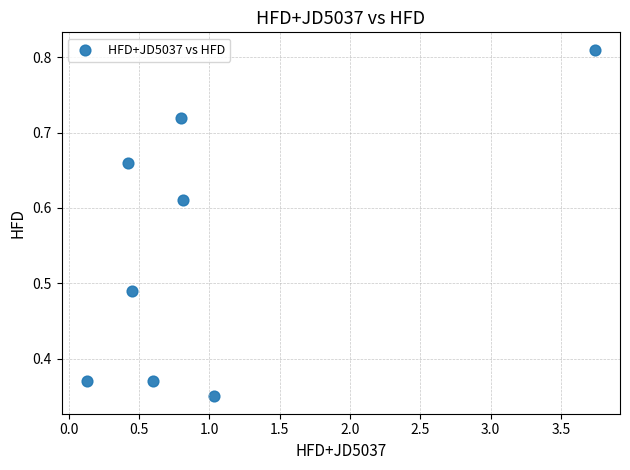

What is the average X value?

1.0